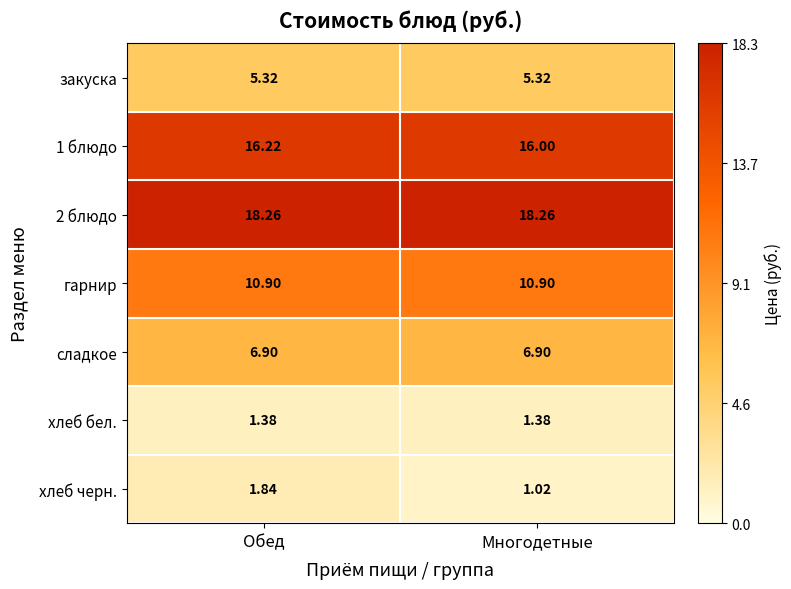

What is the difference between the highest and lowest values at Многодетные?

17.2